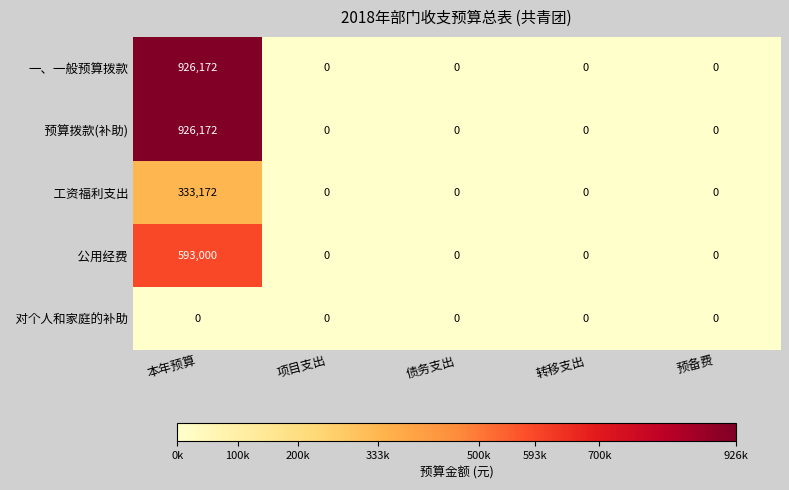

What is the greatest value displayed?

926172